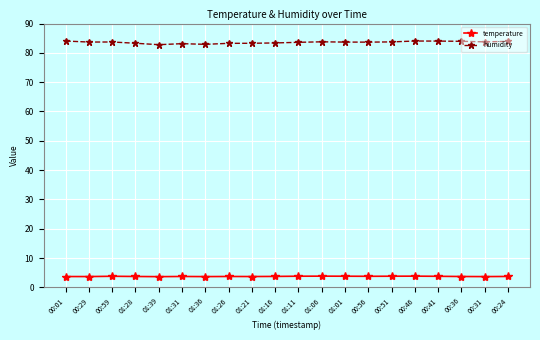

What is the total value across all series at 00:01?

87.7